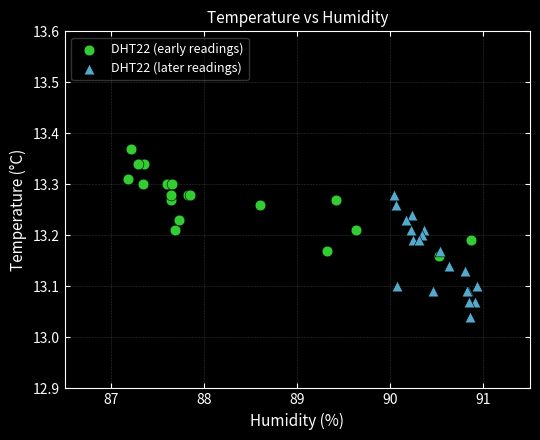

Which series contains the highest Y value?

DHT22 (early readings)